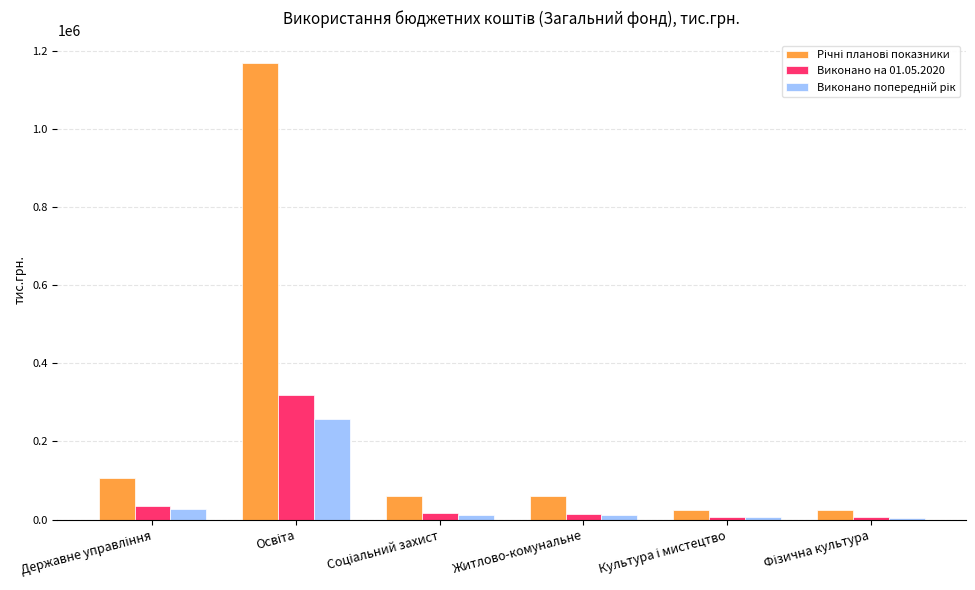

What is the difference between the maximum and minimum values in the Виконано на 01.05.2020 series?

313282.4